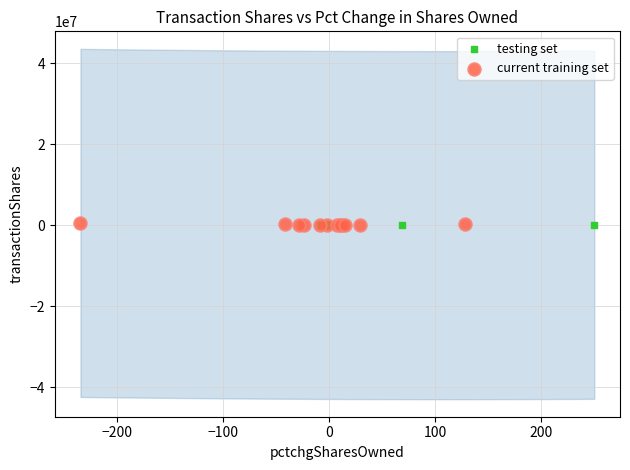

Which series has the largest Y range (max minus min)?

current training set